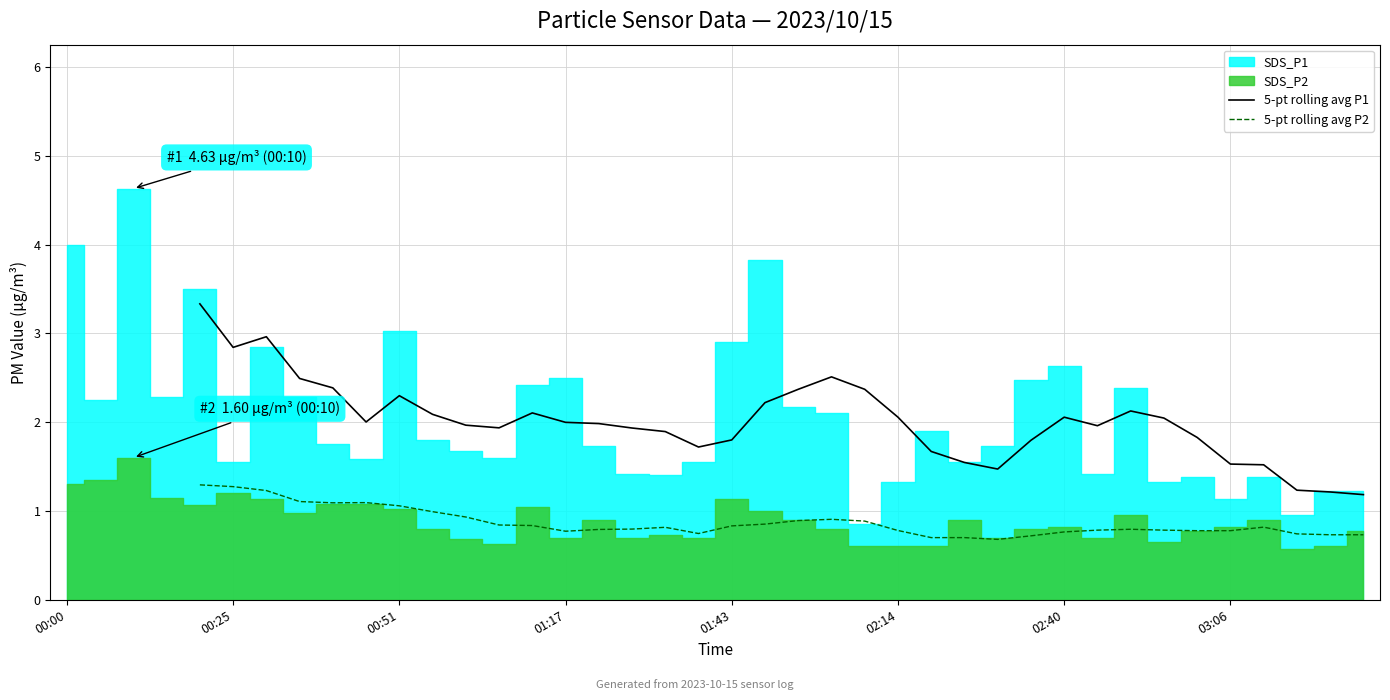

How many interior local peaks does the 5-pt rolling avg P1 series have?

6